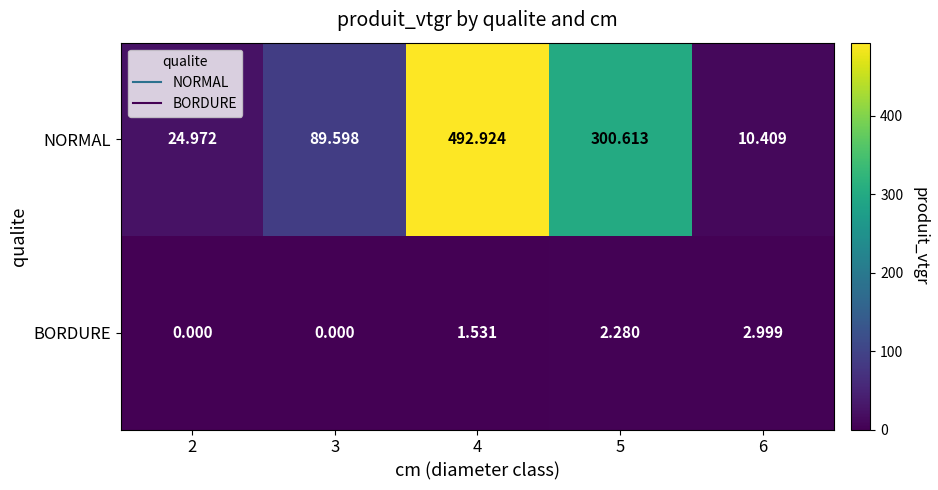

Between 3 and 4, which series saw the biggest shift?

NORMAL